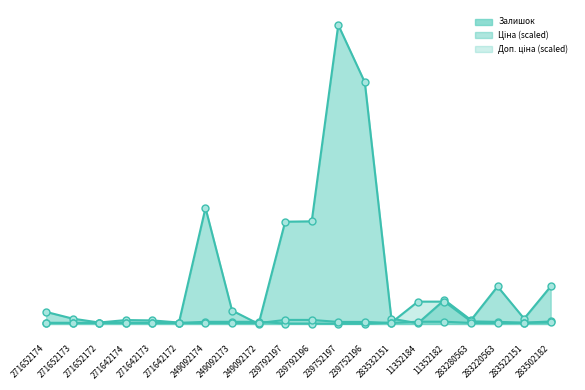

True or false: Ціна and Залишок cross at least once.

True